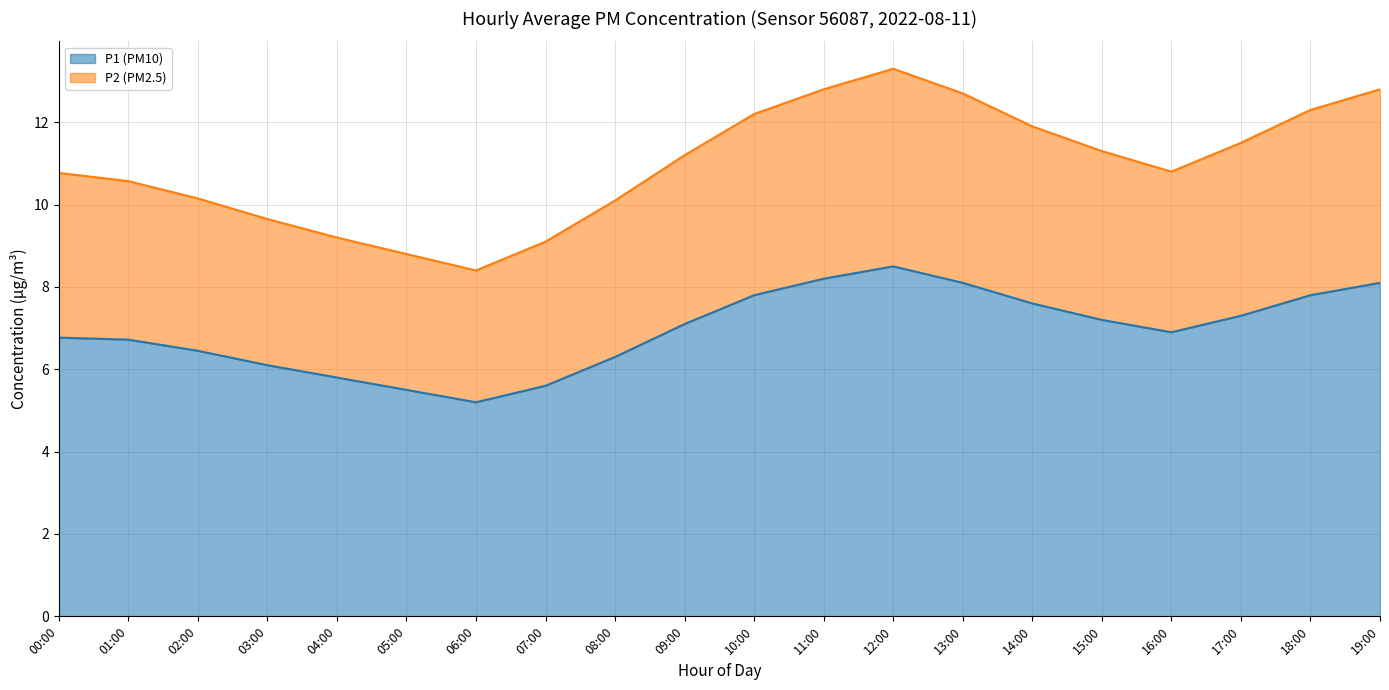

At which label does P2 (PM2.5) first exceed 11?

09:00